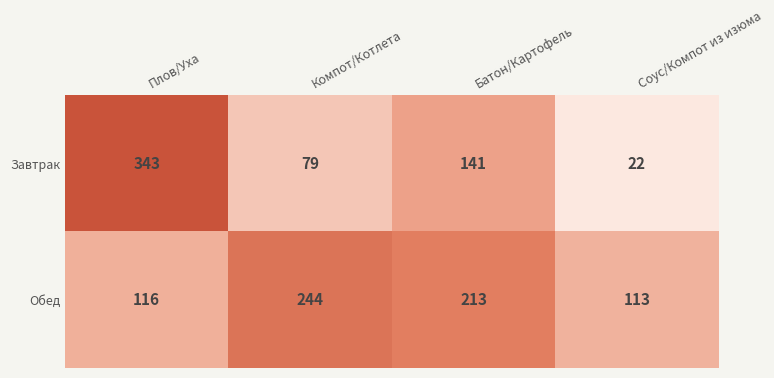

How many Завтрак values are between 79 and 343?

3